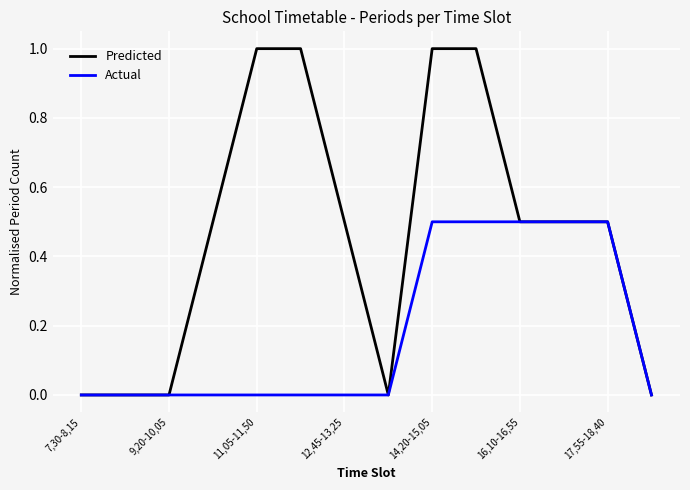

Which series has the largest total across all categories?

Predicted